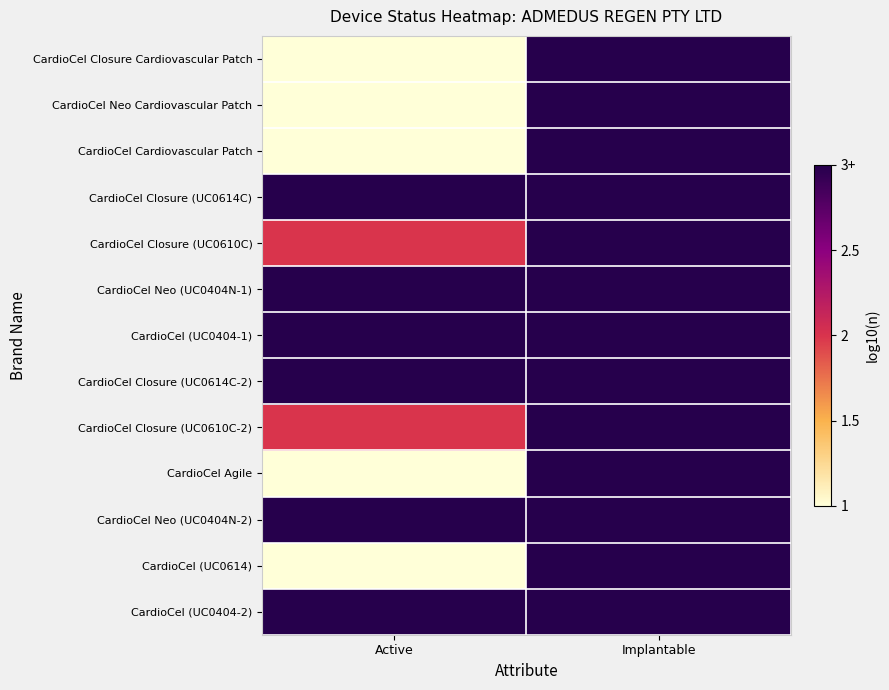

Which series has the largest total across all categories?

CardioCel Closure (UC0614C)